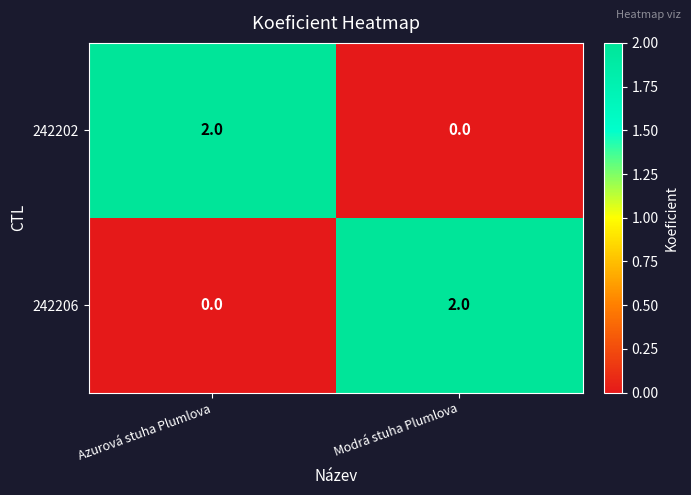

Rank the series at Azurová stuha Plumlova from lowest to highest value.

242206, 242202